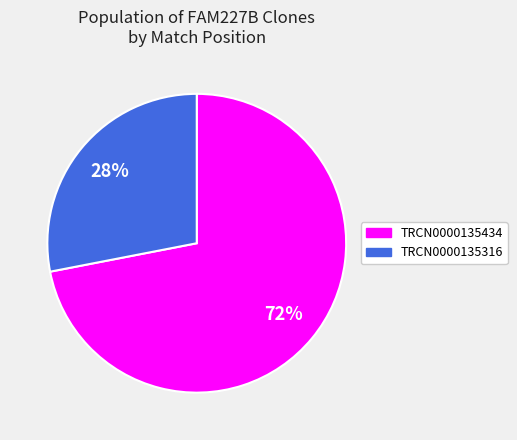

Is there any slice that represents more than half of the pie?

Yes